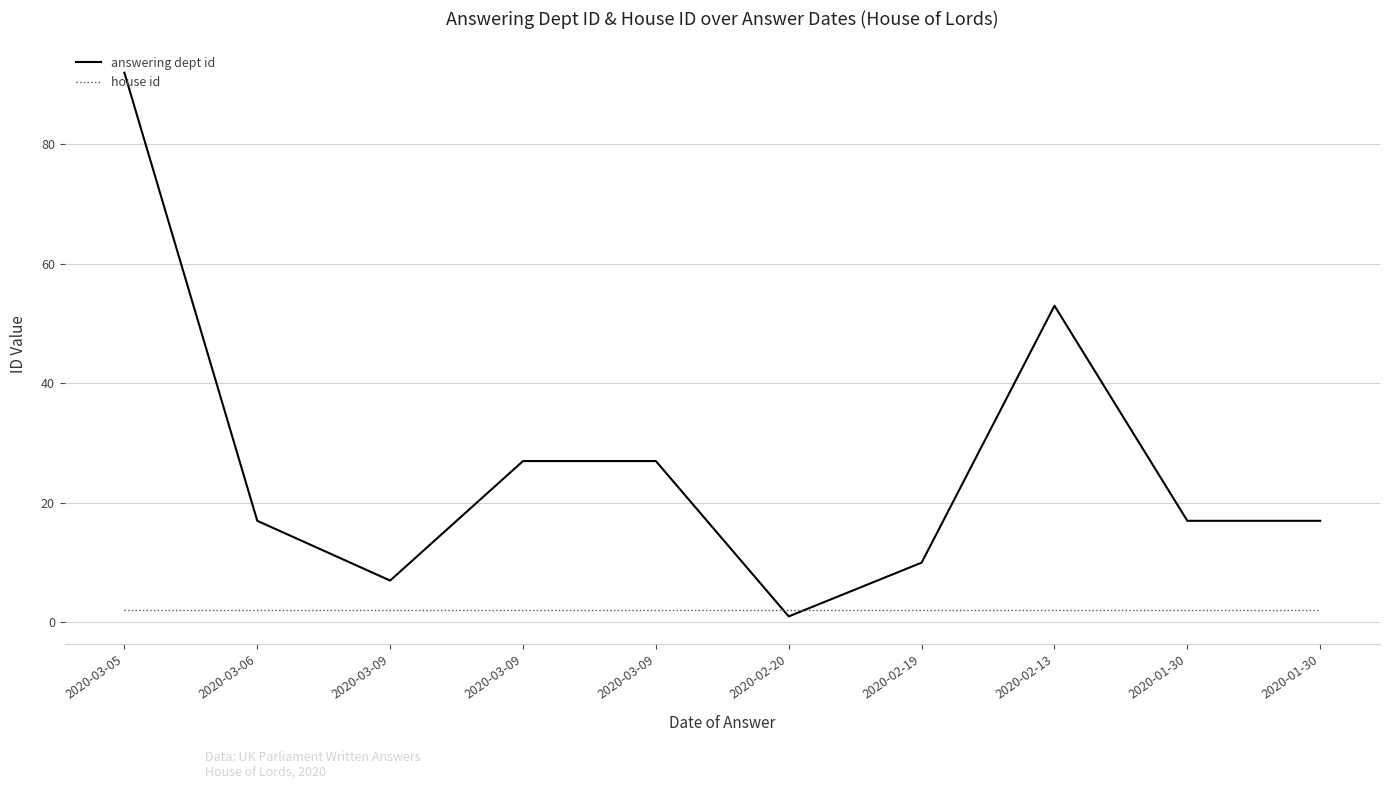

What are all the series names shown in the legend?

answering dept id, house id